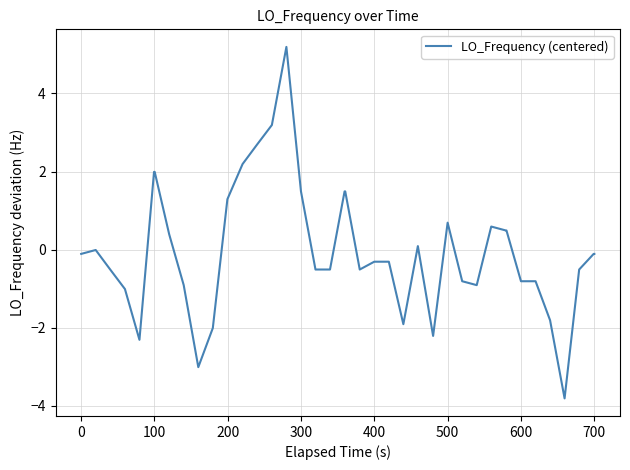

What is the difference between the maximum and minimum values?

9.0